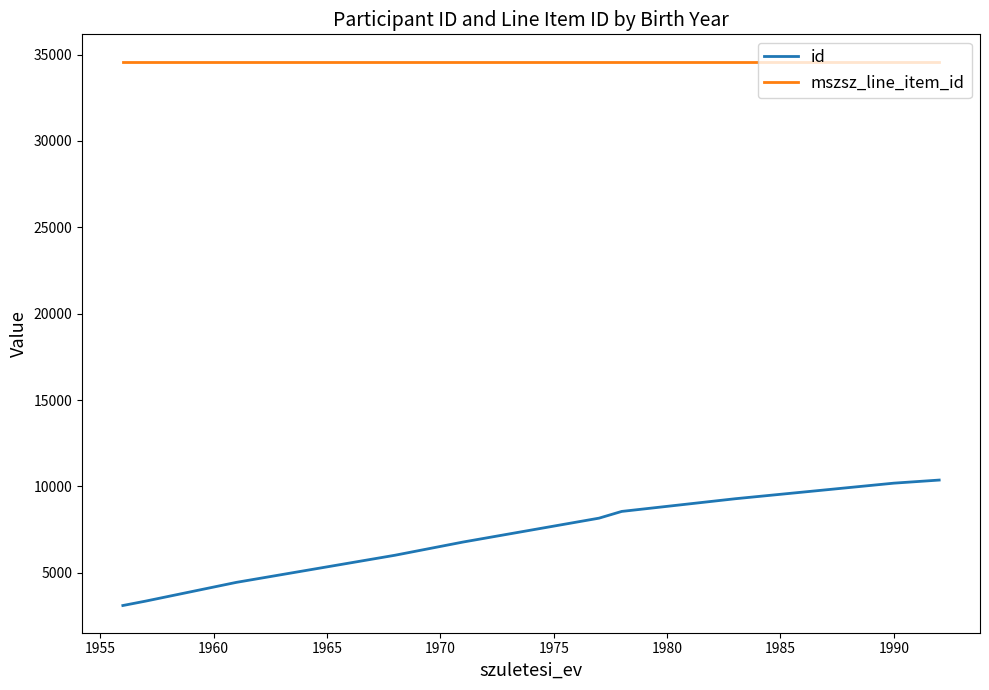

True or false: id and mszsz_line_item_id cross at least once.

False